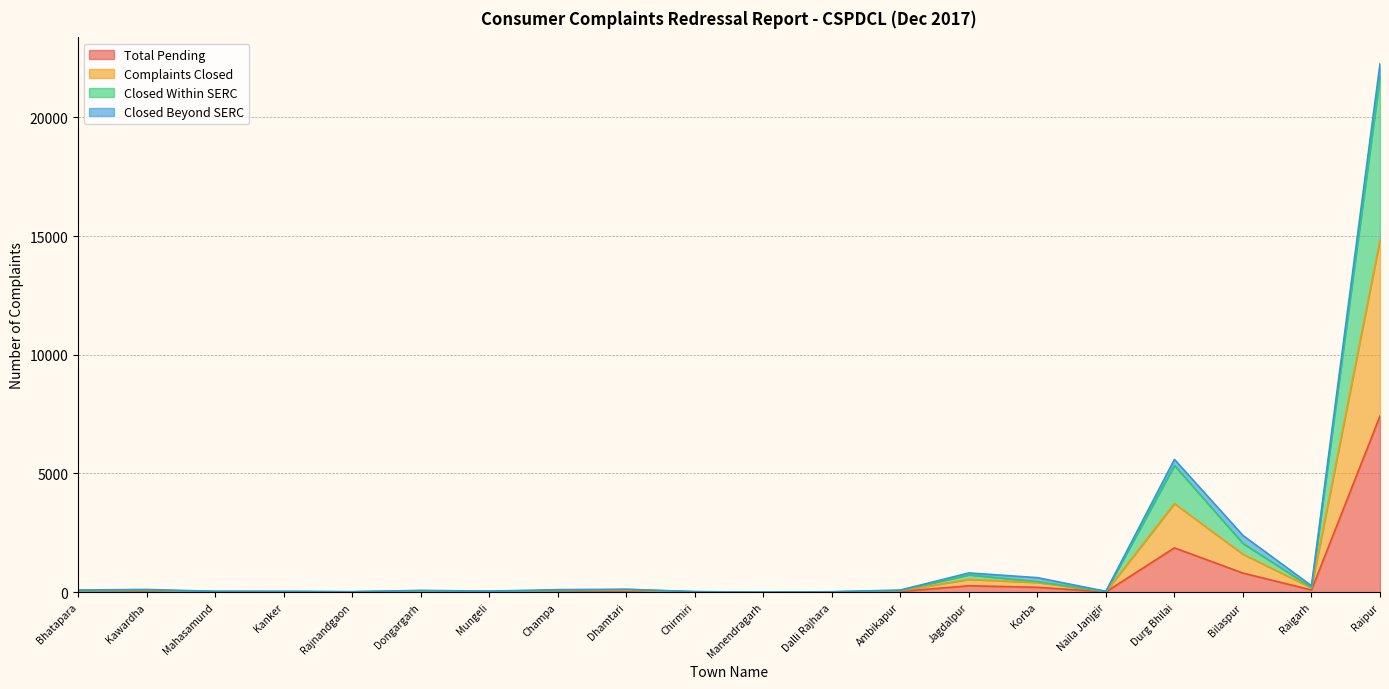

What is the label of the 9th point from the left?

Dhamtari